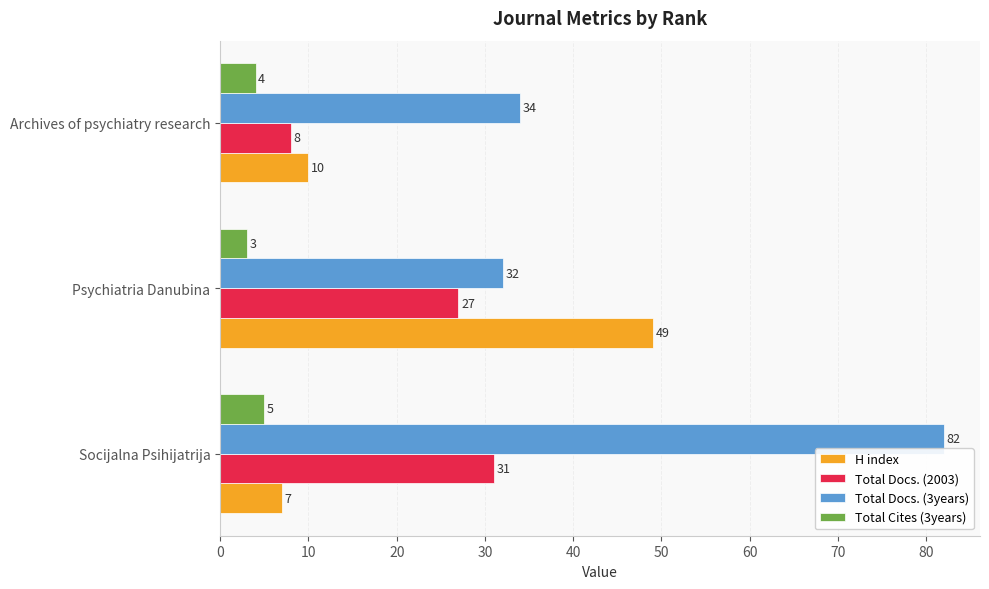

The Total Docs. (3years) series shows 82 at Socijalna Psihijatrija. True or false?

True